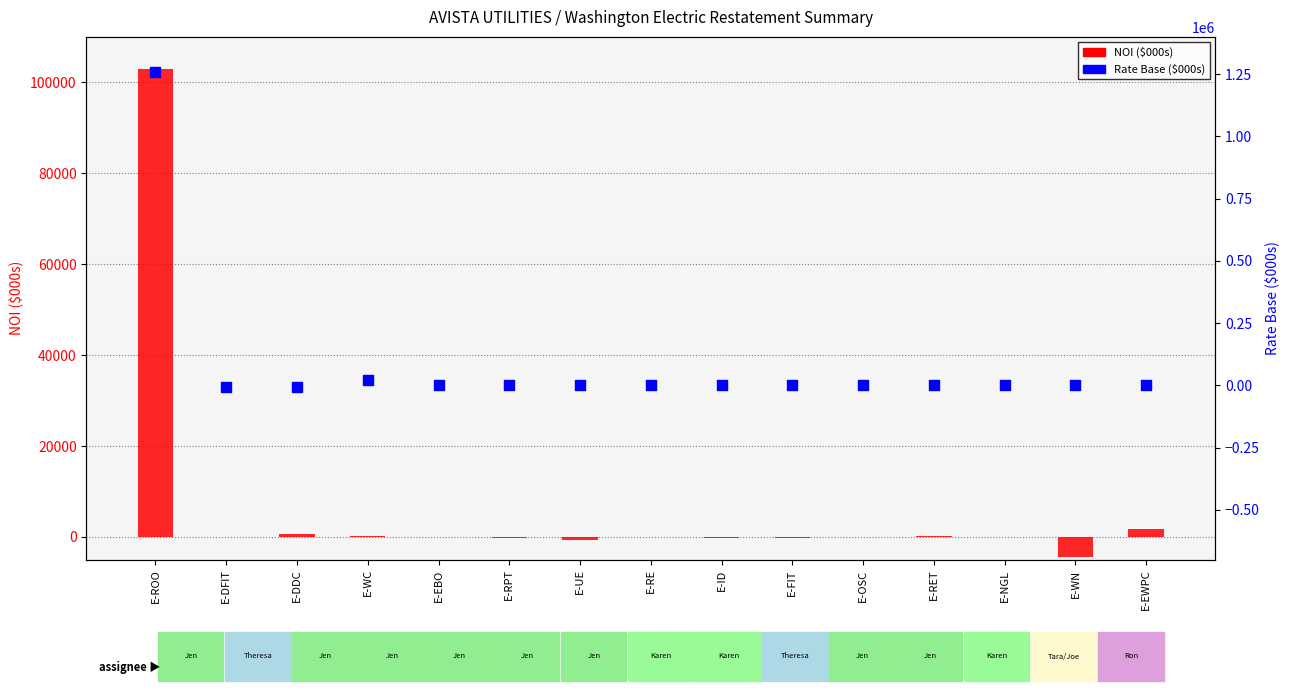

At how many categories does at least one series exceed 204615?

1